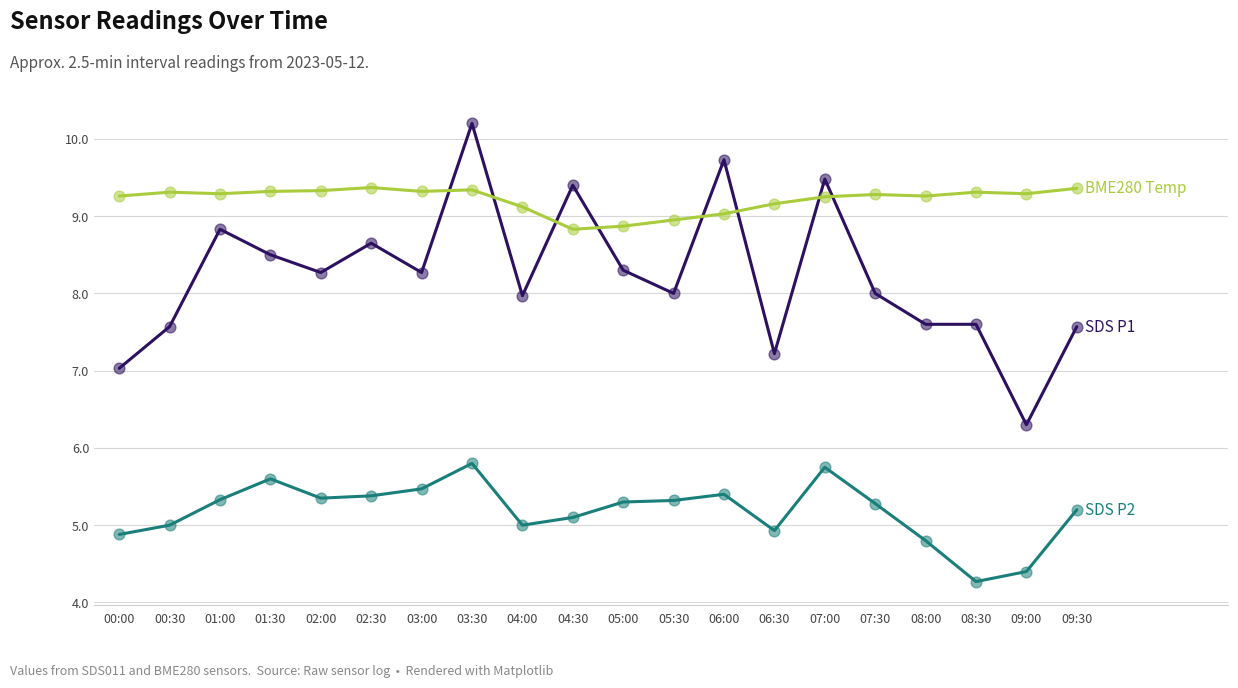

What is the total value across all series at 01:30?

23.4